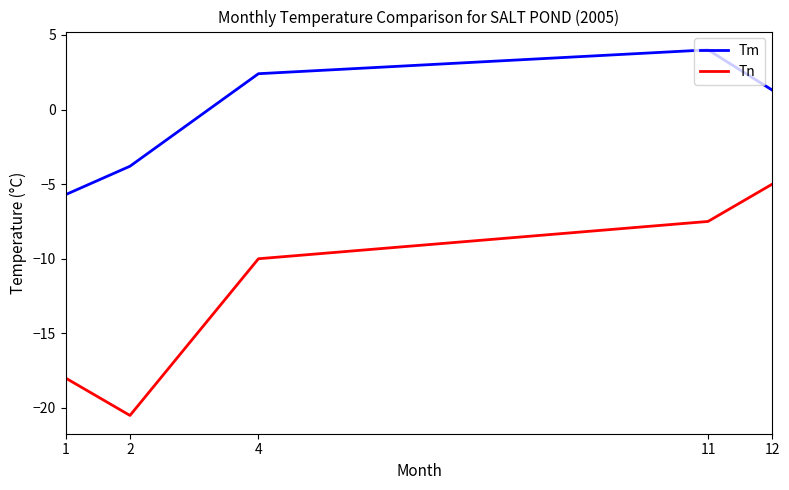

Count the number of data series in this chart.

2